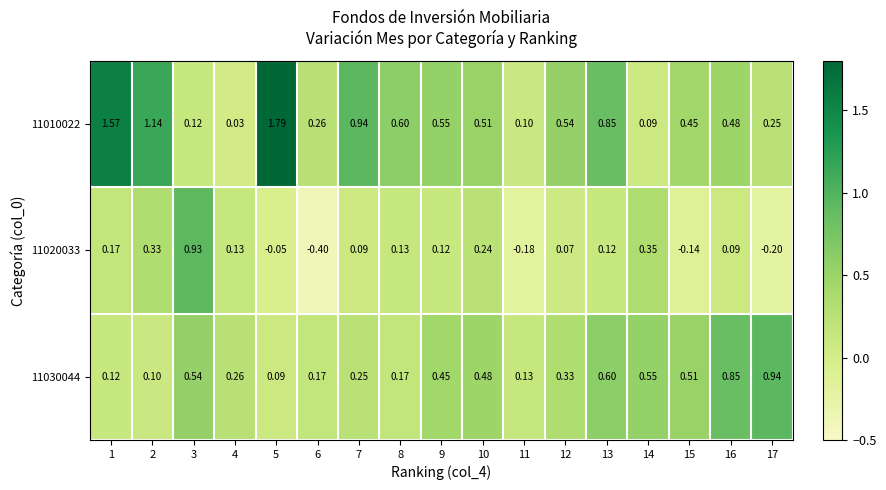

Reading right to left, list all the values displayed in this chart.

11010022: 17=0.2	16=0.5	15=0.5	14=0.1	13=0.8	12=0.5	11=0.1	10=0.5	9=0.6	8=0.6	7=0.9	6=0.3	5=1.8	4=0.0	3=0.1	2=1.1	1=1.6
11020033: 17=-0.2	16=0.1	15=-0.1	14=0.3	13=0.1	12=0.1	11=-0.2	10=0.2	9=0.1	8=0.1	7=0.1	6=-0.4	5=-0.1	4=0.1	3=0.9	2=0.3	1=0.2
11030044: 17=0.9	16=0.8	15=0.5	14=0.6	13=0.6	12=0.3	11=0.1	10=0.5	9=0.5	8=0.2	7=0.2	6=0.2	5=0.1	4=0.3	3=0.5	2=0.1	1=0.1